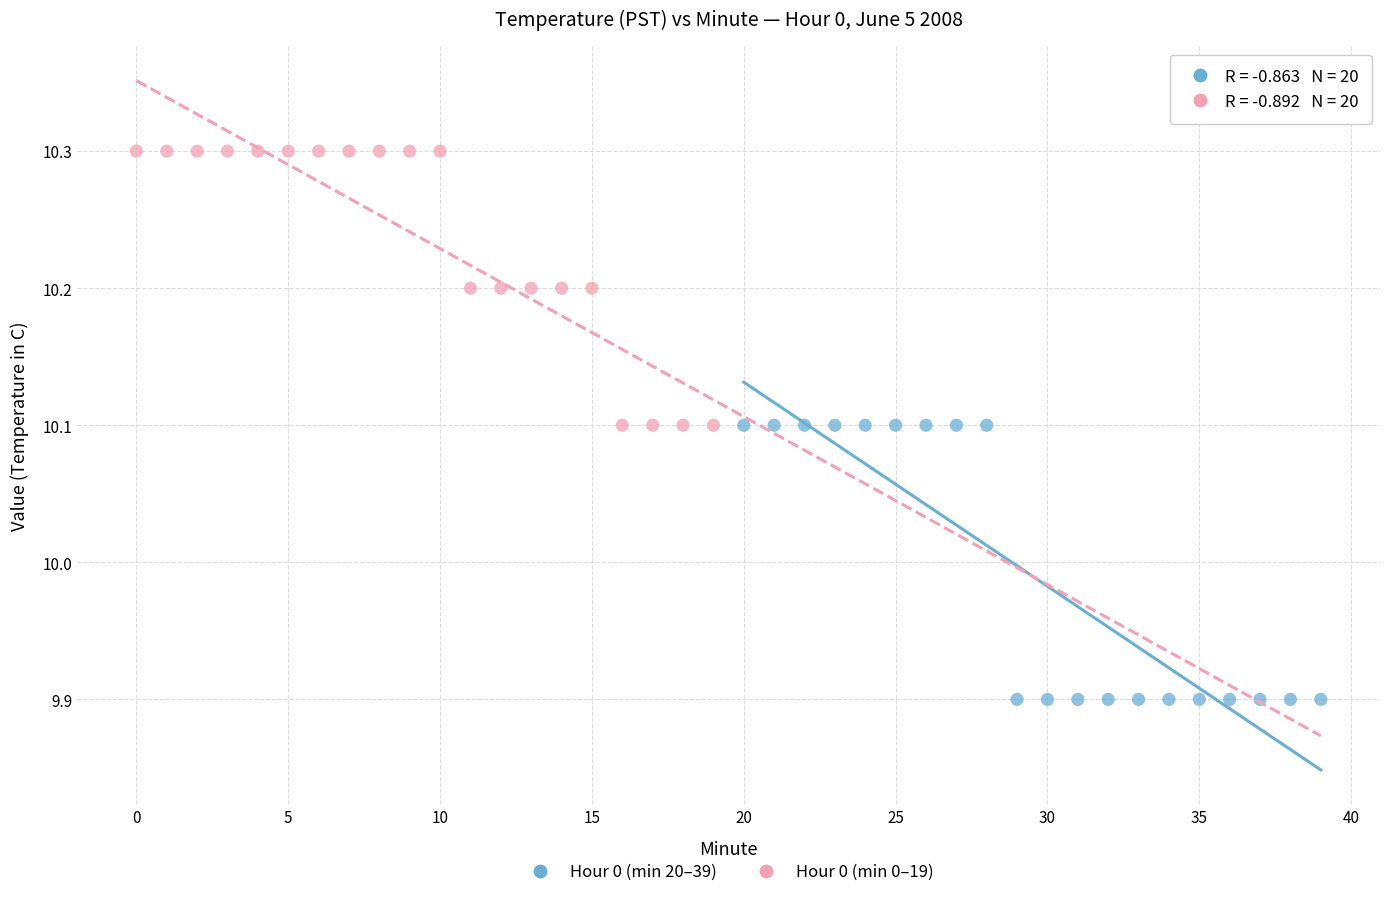

Which series contains the lowest Y value?

Hour 0 (min 20–39)